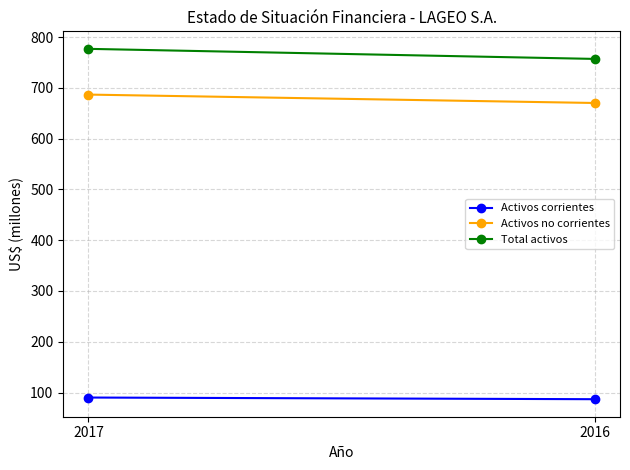

Reading left to right, list all the values displayed in this chart.

Activos corrientes: 2017=90.1	2016=86.8
Activos no corrientes: 2017=686.9	2016=670.4
Total activos: 2017=777.0	2016=757.2